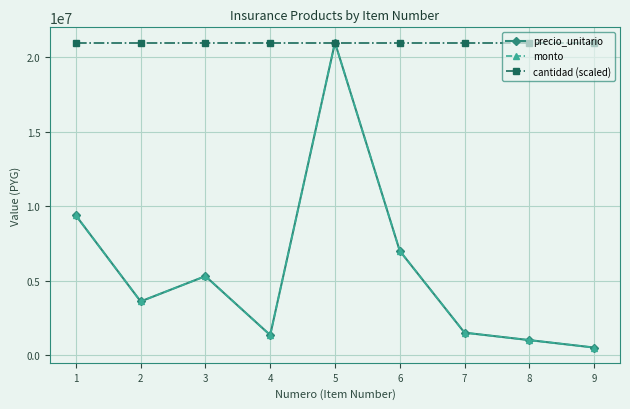

Does the chart have visible grid lines?

Yes